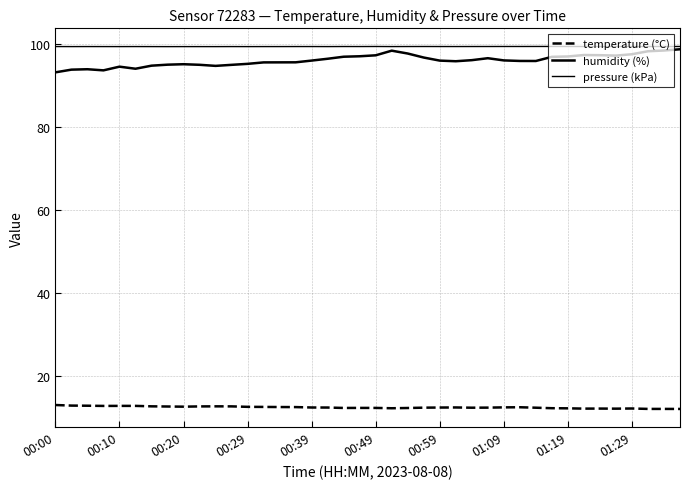

True or false: temperature (°C) and humidity (%) cross at least once.

False